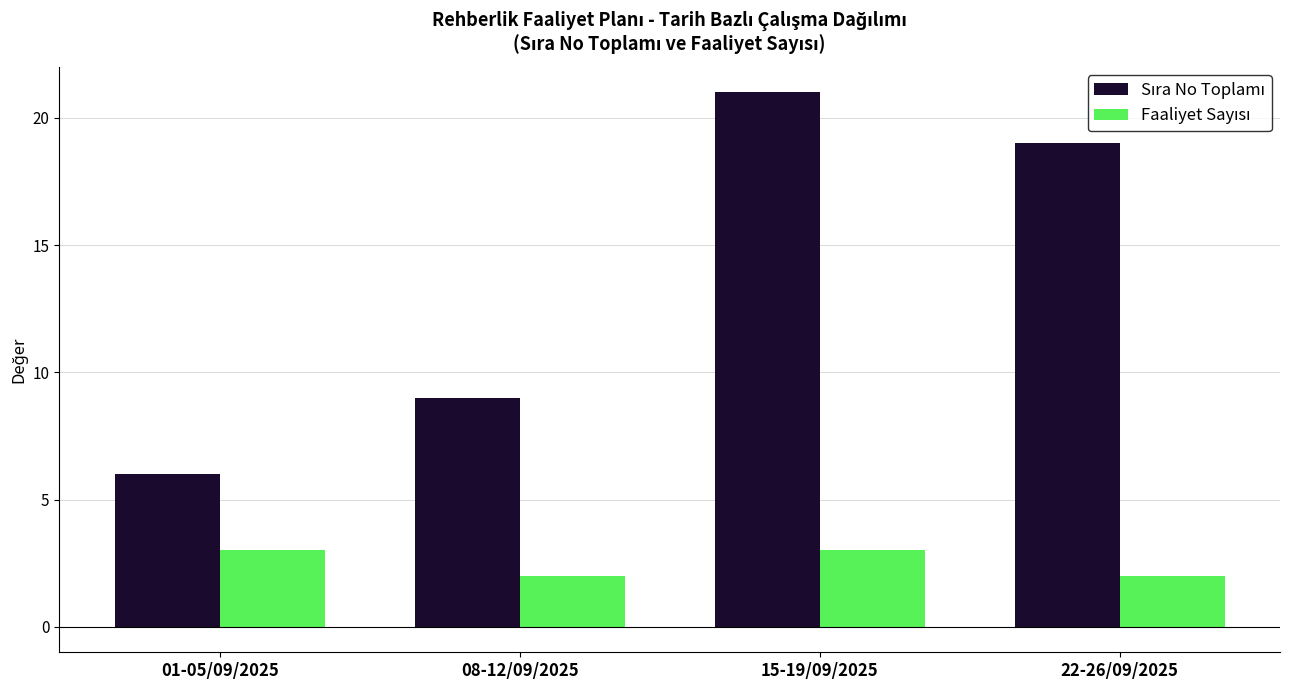

What is the greatest value displayed?

21